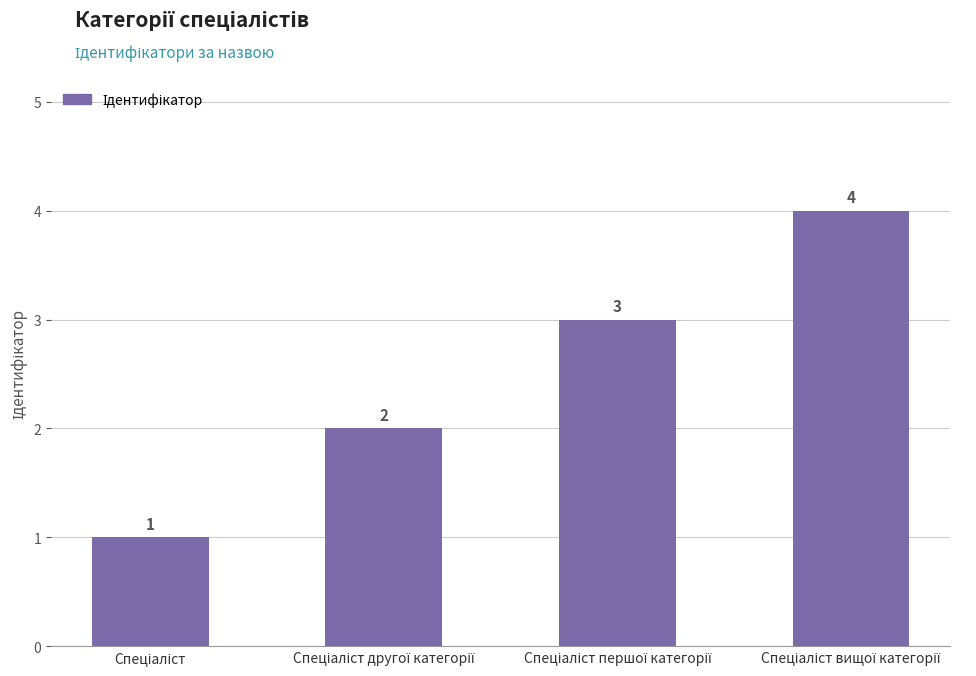

How many values are between 2 and 4?

3